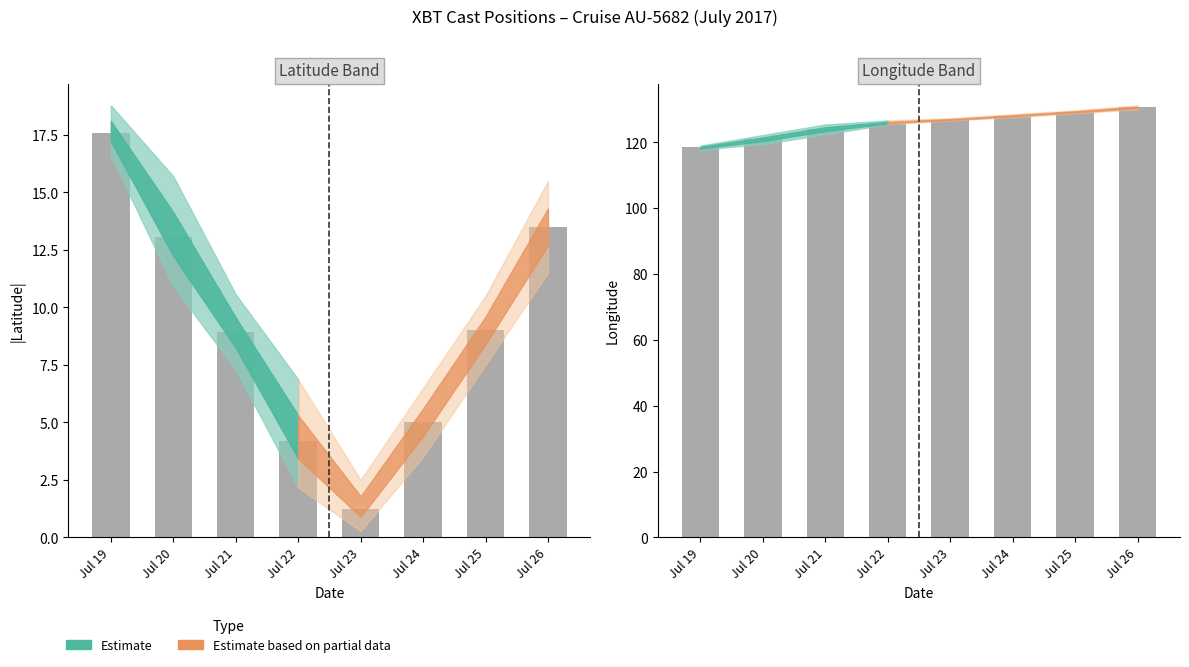

How many categories are shown in the chart?

8